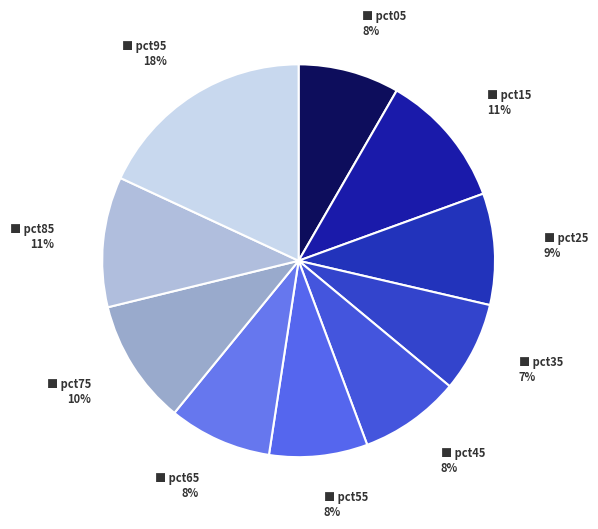

Which slice is the largest?

pct95